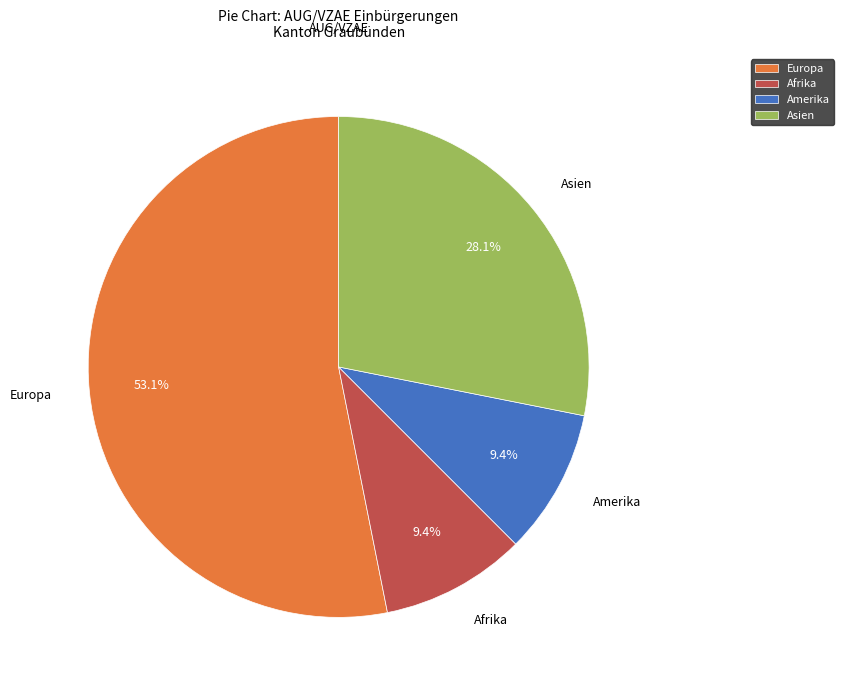

To the nearest percent, what is the difference between the Amerika and Asien slice percentages?

19%